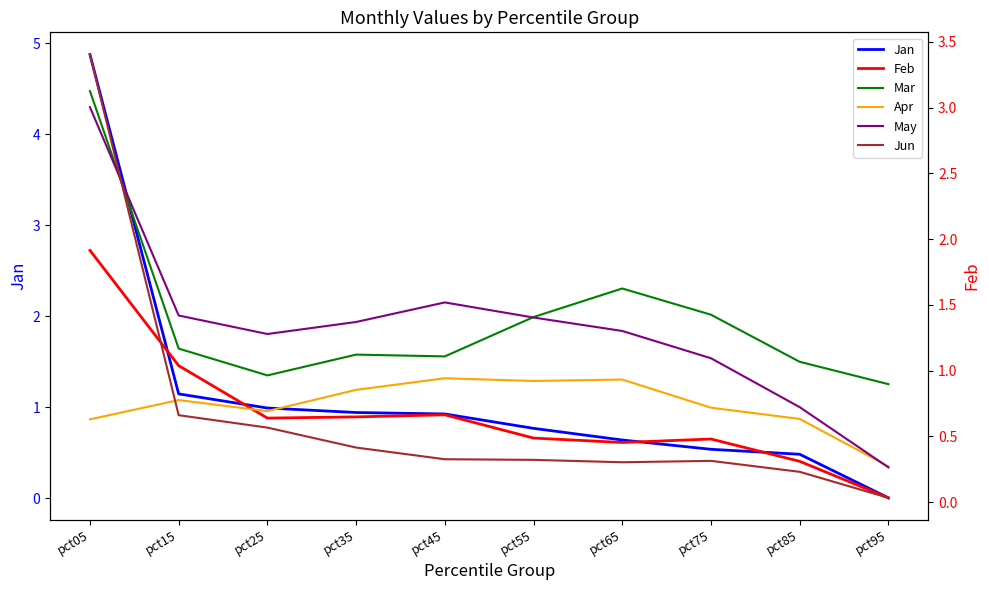

Count the number of categories in the chart.

10